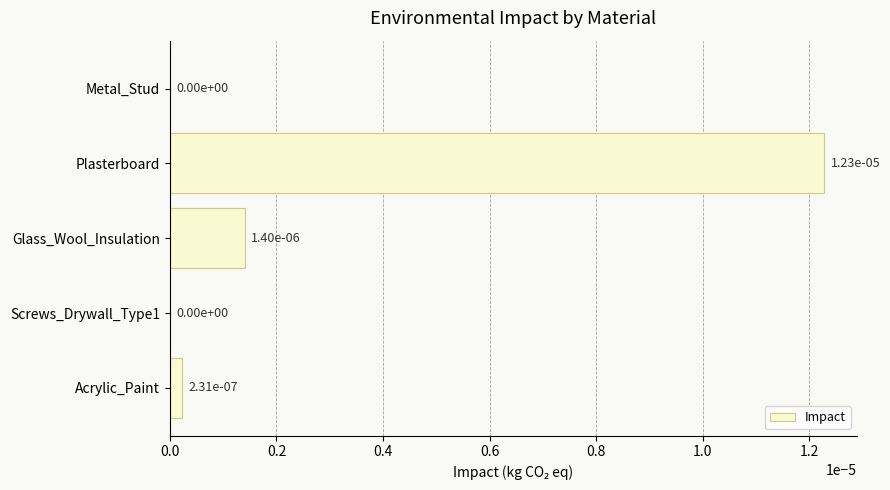

Are the bars horizontal?

Yes